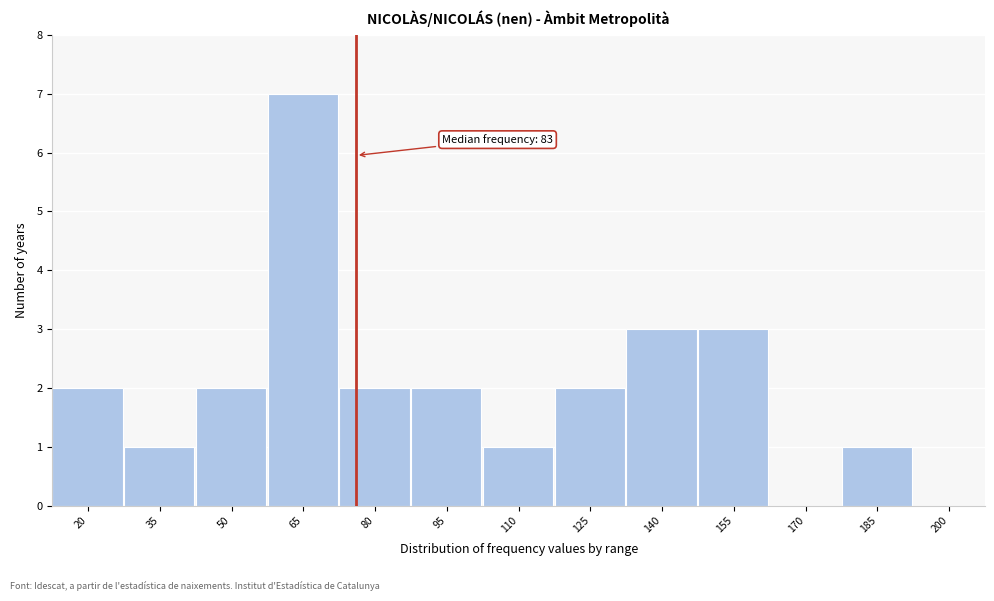

Reading right to left, what are all the values shown in this chart?

200=0	185=1	170=0	155=3	140=3	125=2	110=1	95=2	80=2	65=7	50=2	35=1	20=2